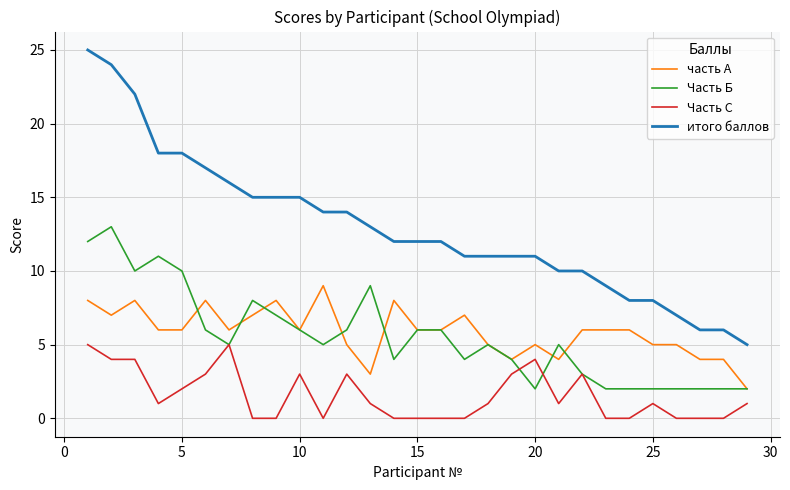

Which series has the largest total across all categories?

итого баллов